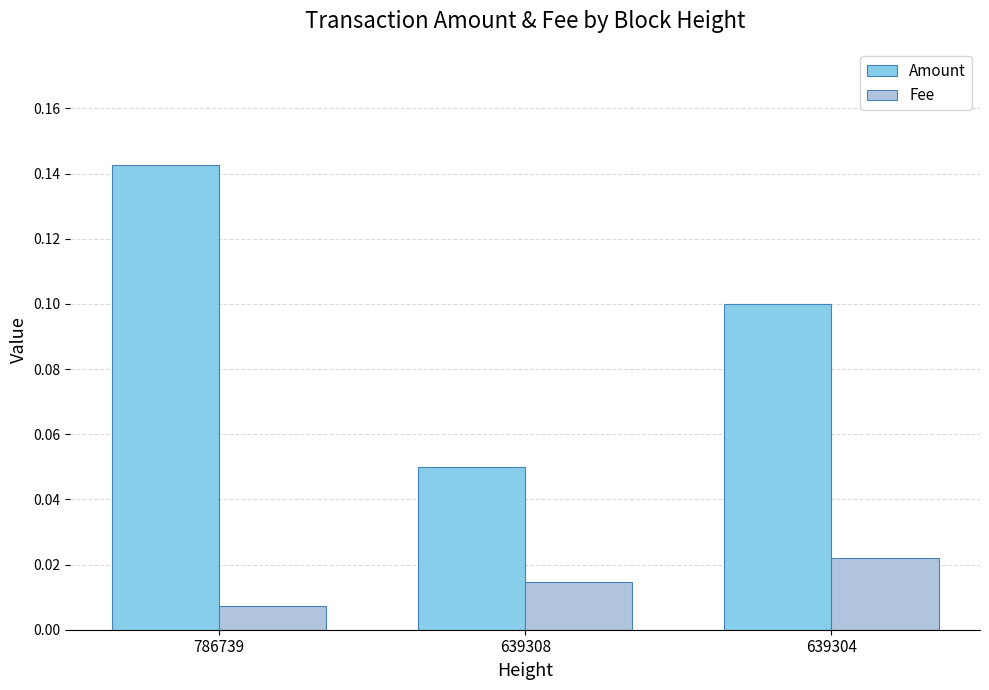

List the series in order of their peak value, highest first.

Amount, Fee